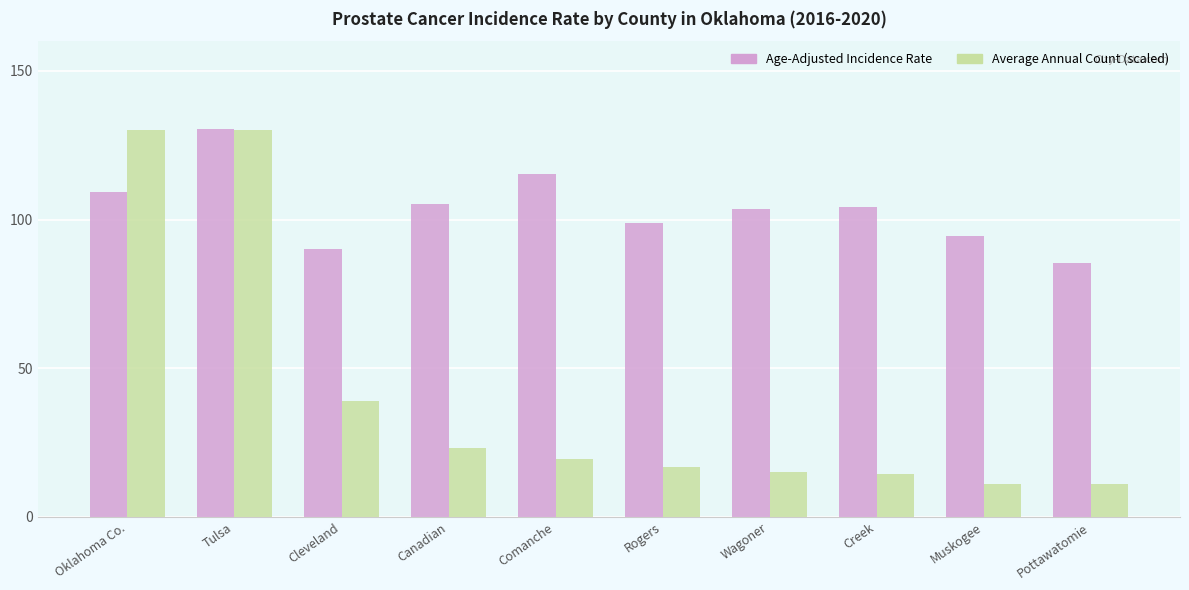

What is the average value of the Average Annual Count (scaled) series?

41.0